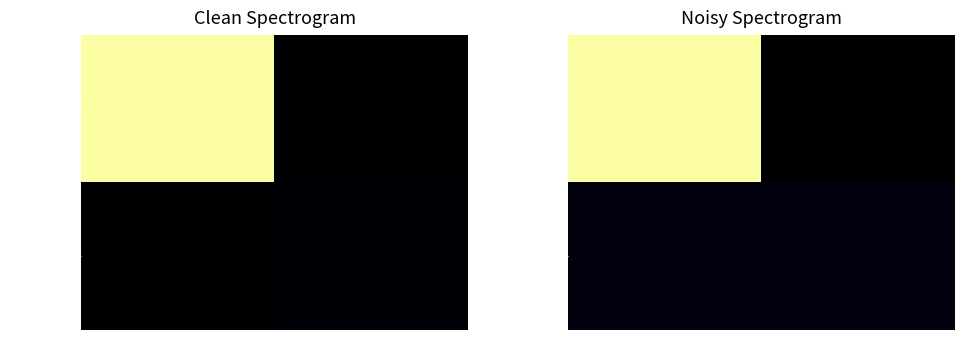

Is the value of ff803bca at 1 greater than the value of 4262e461 at -1?

No